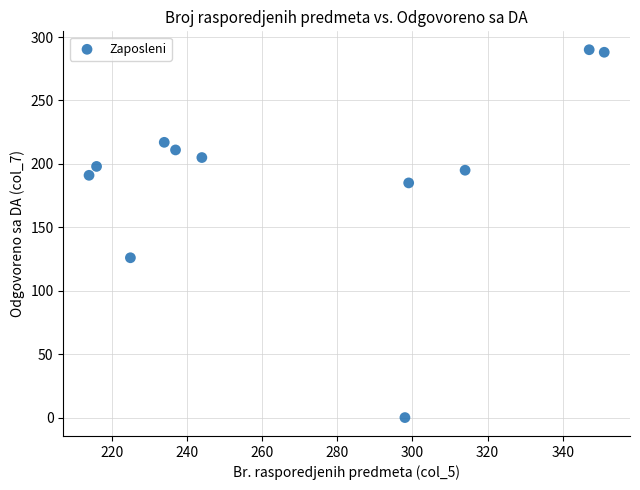

What Y value in the scatter plot is closest to 145?

126